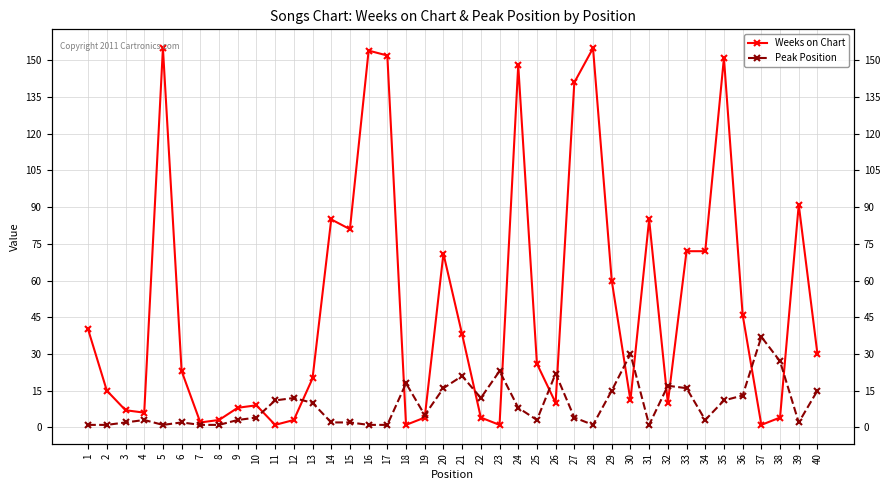

List the labels in order of Peak Position value, largest first.

37, 30, 38, 23, 26, 21, 18, 32, 20, 33, 29, 40, 36, 12, 22, 11, 35, 13, 24, 19, 10, 27, 4, 9, 25, 34, 3, 6, 14, 15, 39, 1, 2, 5, 7, 8, 16, 17, 28, 31